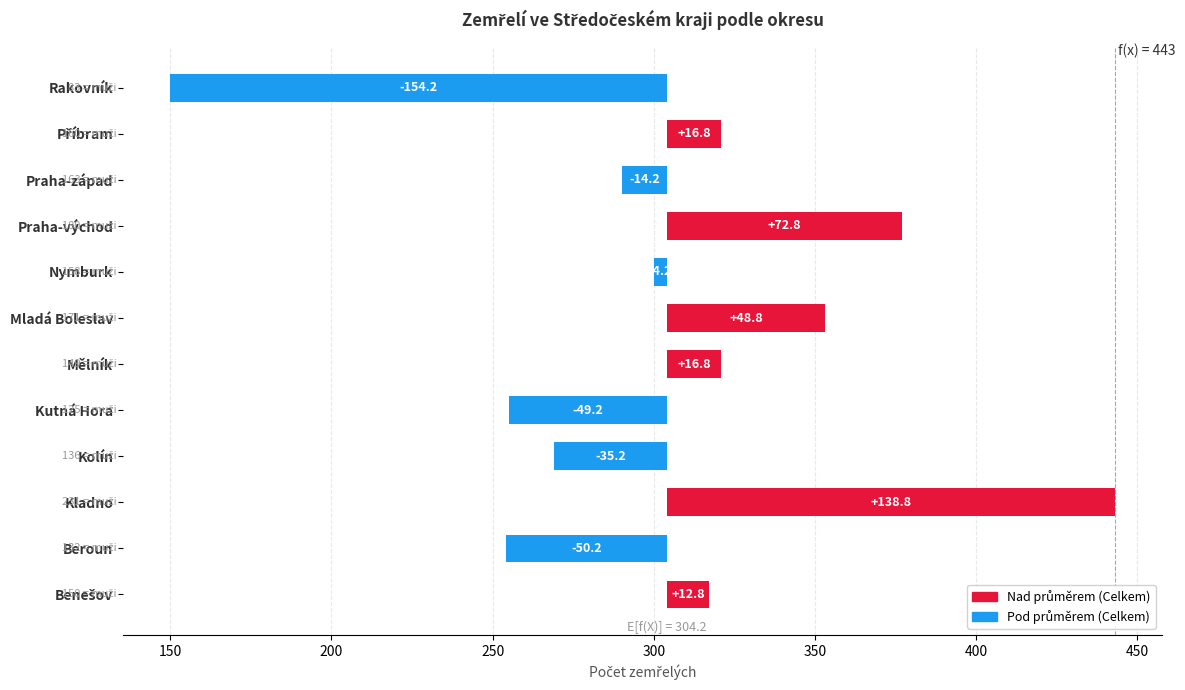

What position from the left is Příbram?

11